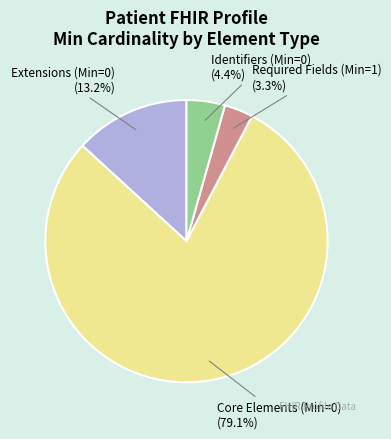

Is there any slice that represents more than half of the pie?

Yes